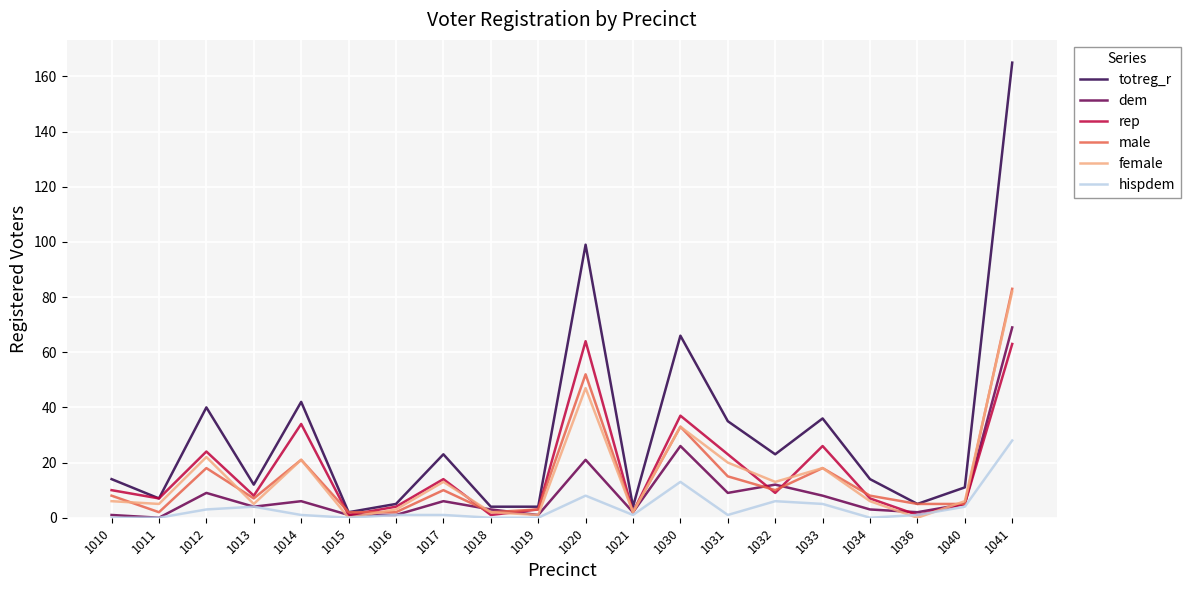

What are all the series names shown in the legend?

totreg_r, dem, rep, male, female, hispdem